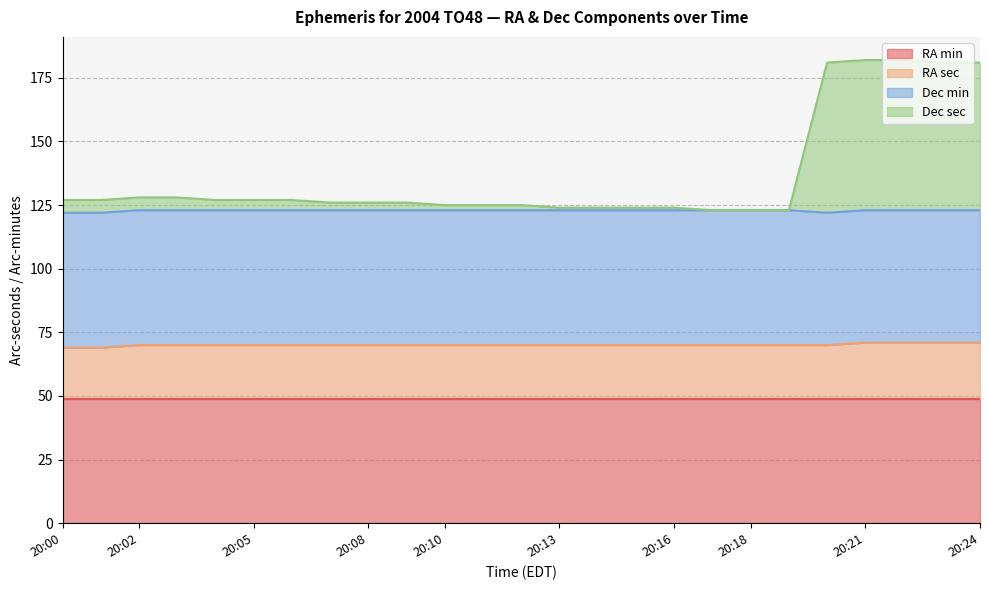

What is the total value across all series at 20:08?

126